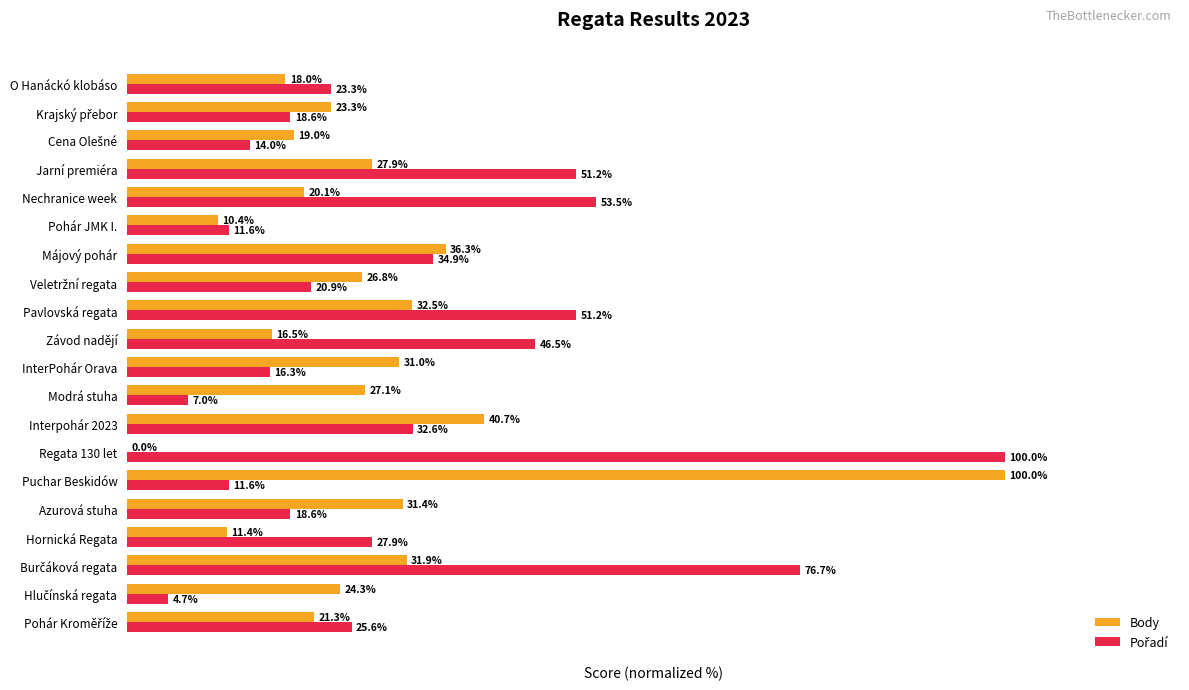

At which category is the sum across all series the highest?

Puchar Beskidów